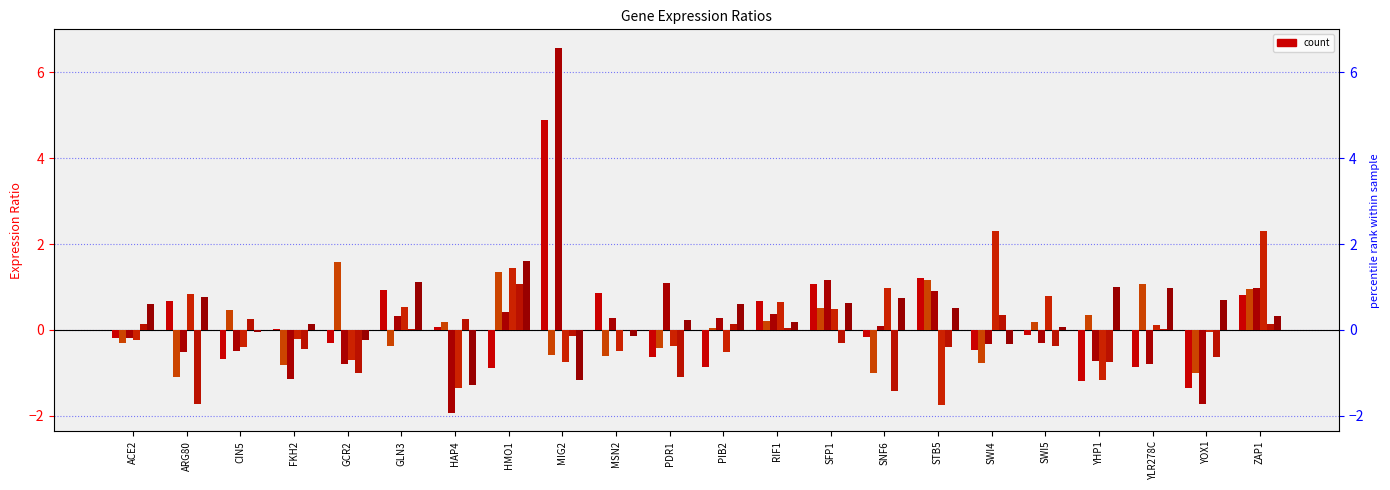

How many bars are there in each group?

6